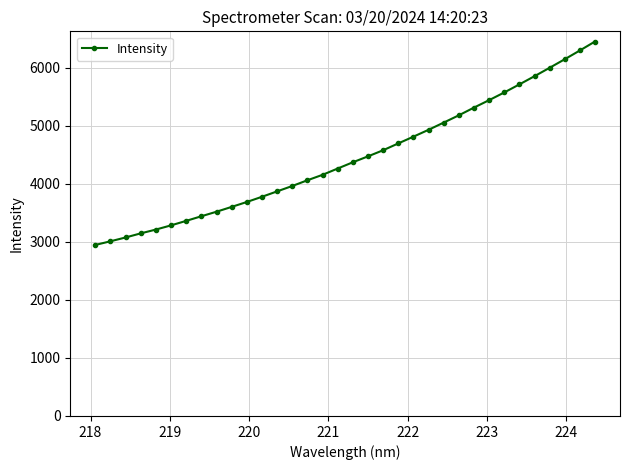

What is the value of the 33rd point from the left?

6296.0